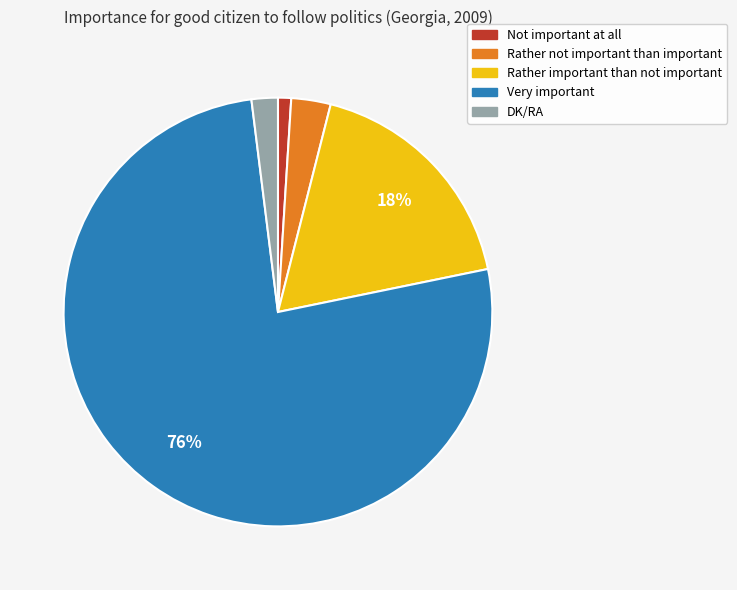

Which category accounts for the majority?

Very important